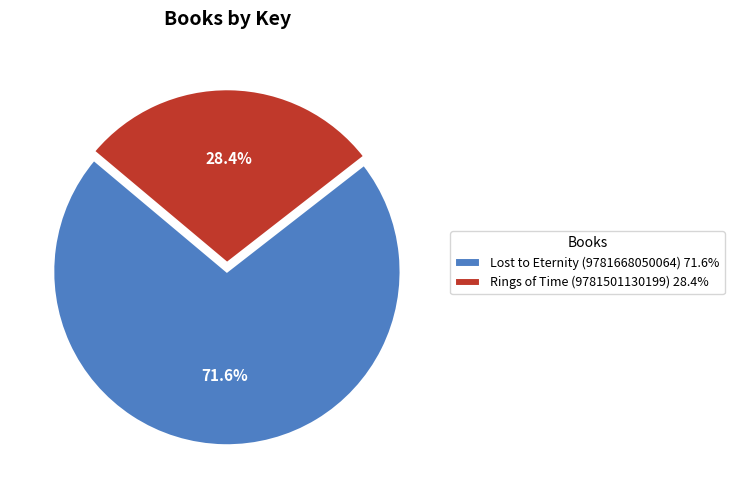

Which slice is the largest?

Lost to Eternity (9781668050064)